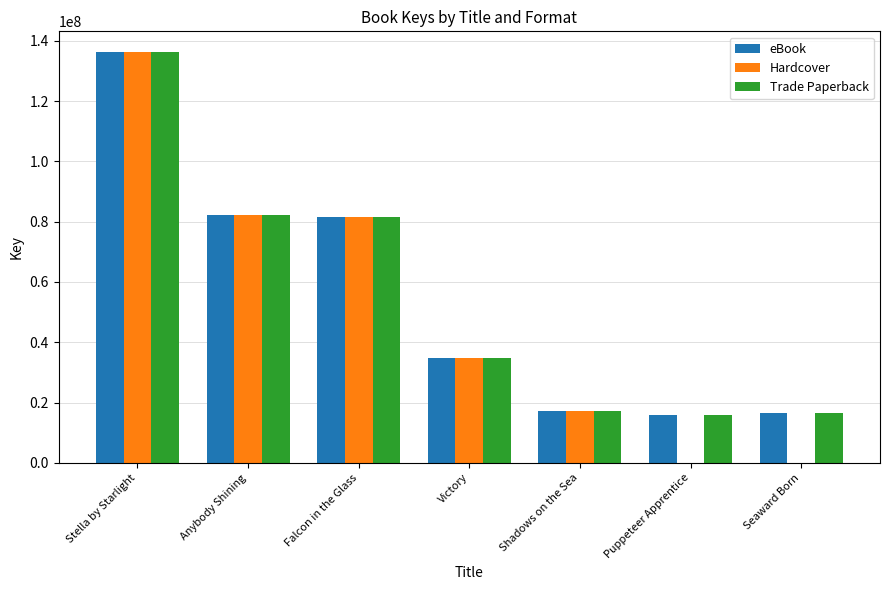

What is the greatest value displayed?

136319476